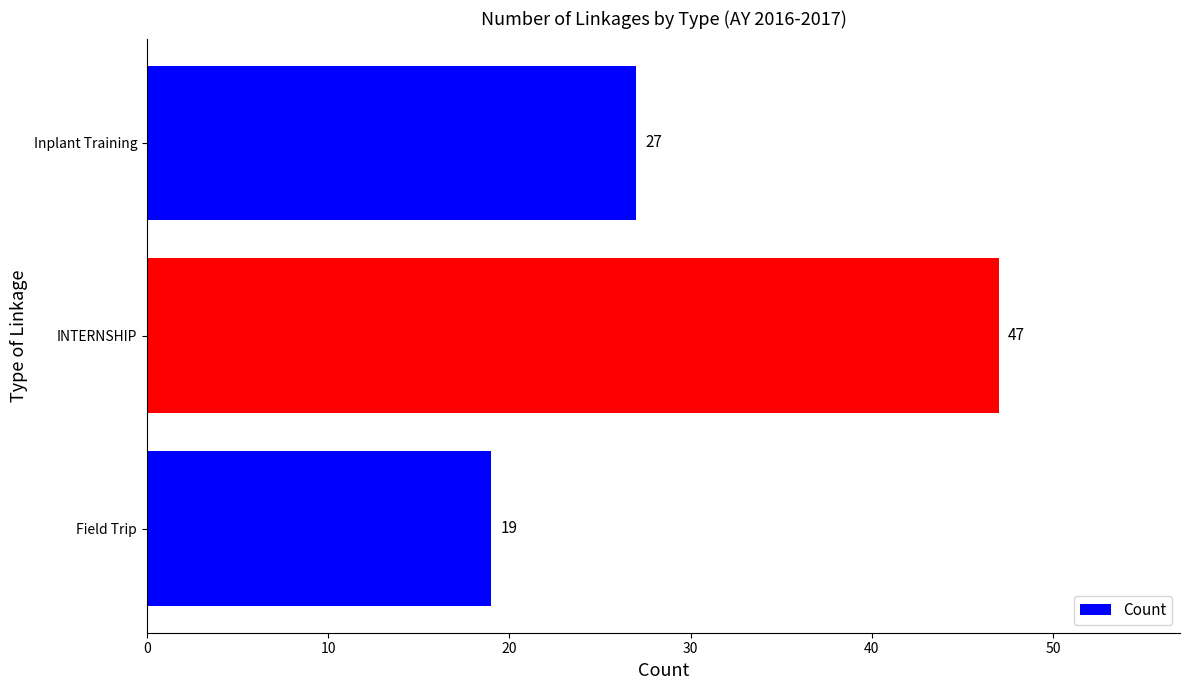

What is the change in value from Field Trip to Inplant Training?

+8